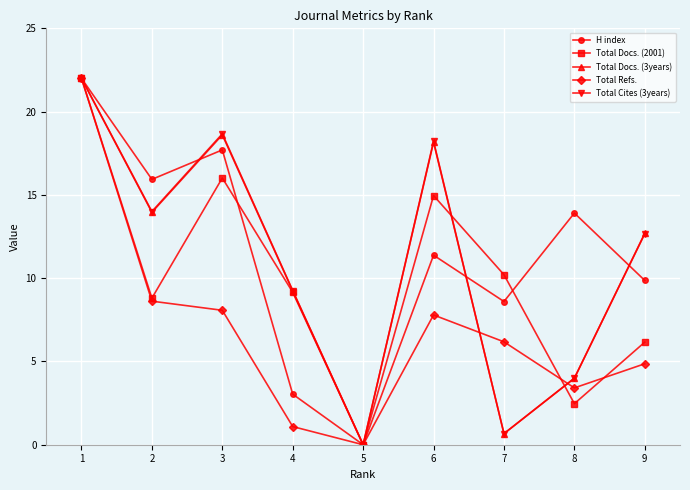

List the labels in order of Total Cites (3years) value, largest first.

1, 3, 6, 2, 9, 4, 8, 7, 5